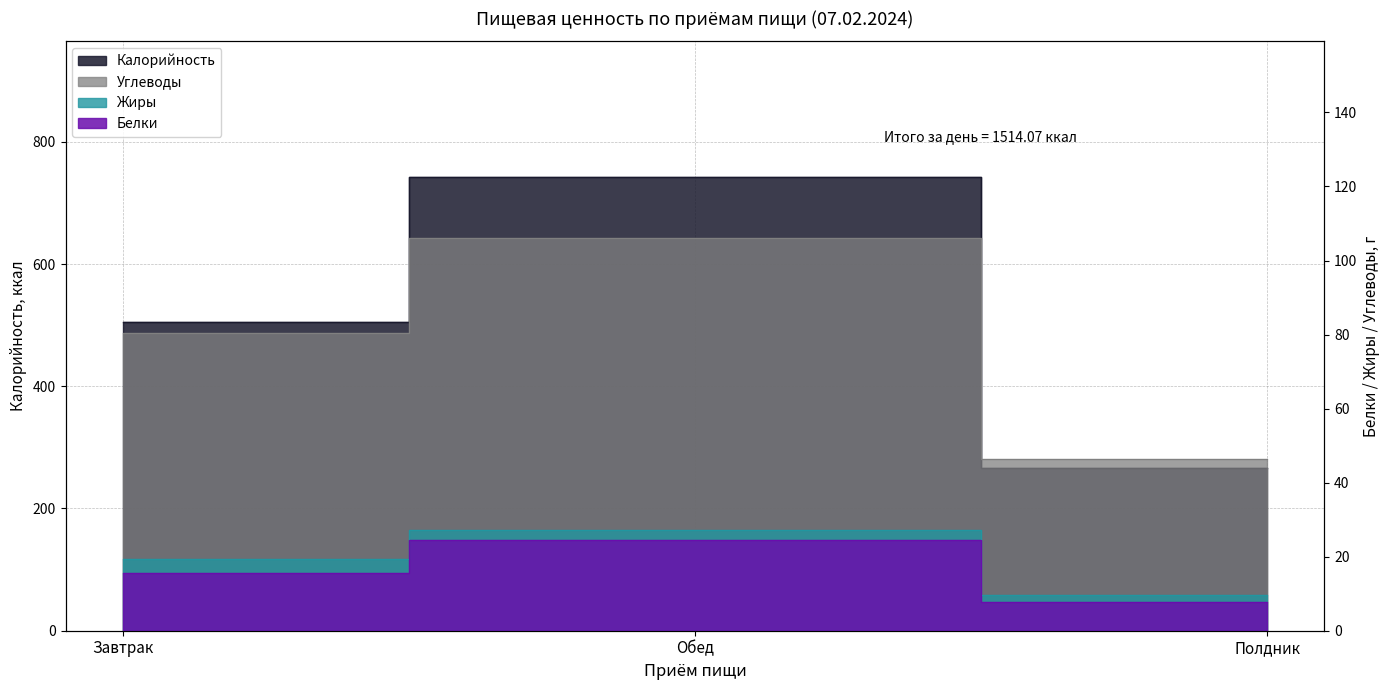

What is the difference between the Жиры values at Полдник and Завтрак?

9.8